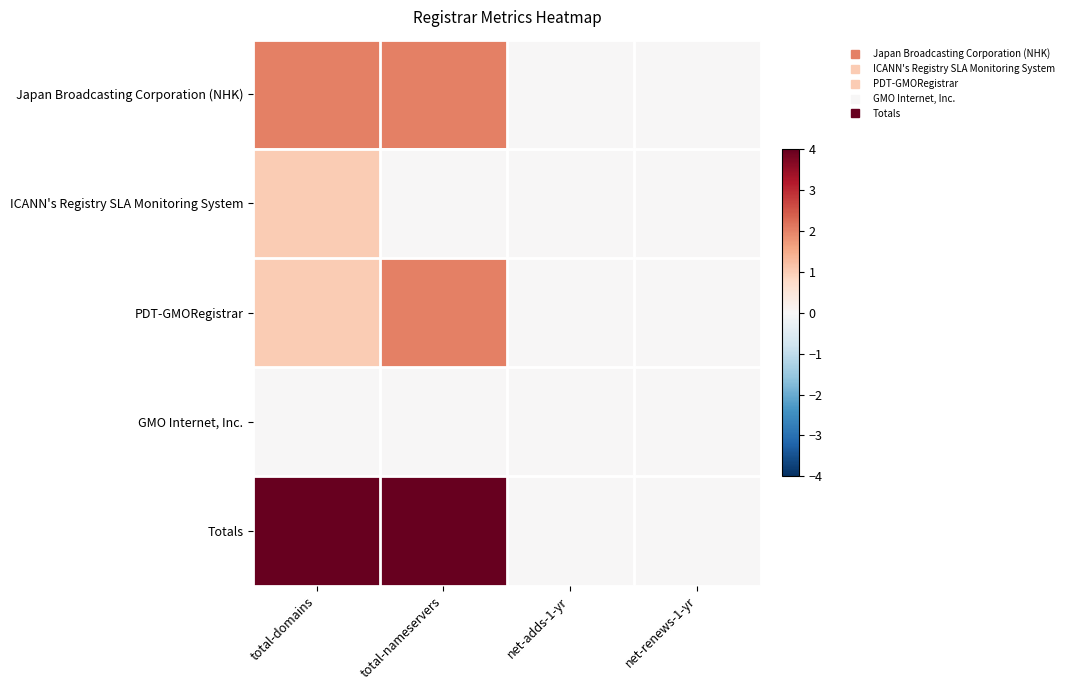

Reading left to right, transcribe all the data shown in this chart.

Japan Broadcasting Corporation (NHK): total-domains=2	total-nameservers=2	net-adds-1-yr=0	net-renews-1-yr=0
ICANN's Registry SLA Monitoring System: total-domains=1	total-nameservers=0	net-adds-1-yr=0	net-renews-1-yr=0
PDT-GMORegistrar: total-domains=1	total-nameservers=2	net-adds-1-yr=0	net-renews-1-yr=0
GMO Internet, Inc.: total-domains=0	total-nameservers=0	net-adds-1-yr=0	net-renews-1-yr=0
Totals: total-domains=4	total-nameservers=4	net-adds-1-yr=0	net-renews-1-yr=0